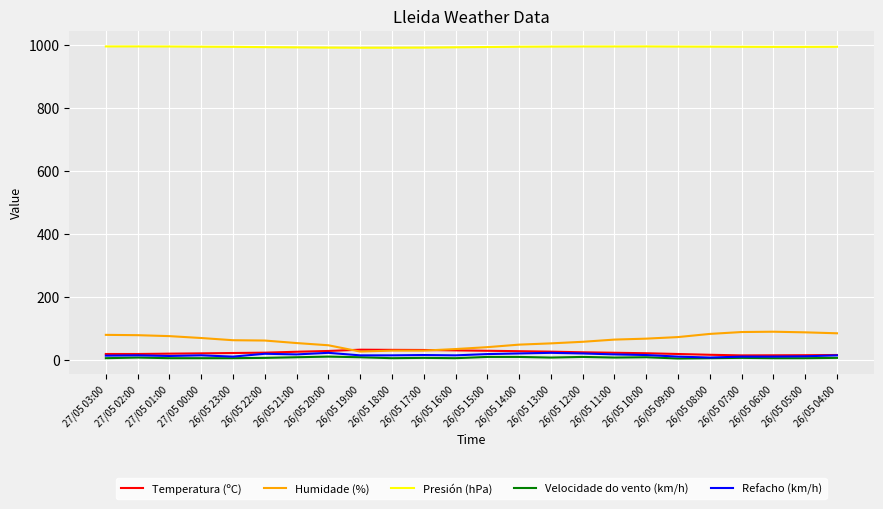

What is the difference between the Presión (hPa) values at 26/05 08:00 and 26/05 10:00?

0.8